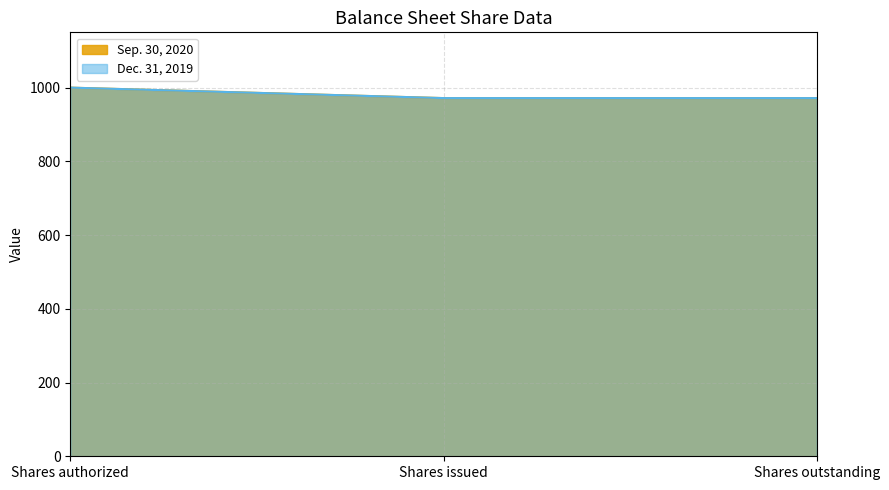

List the series in order of their peak value, lowest first.

Sep. 30, 2020, Dec. 31, 2019